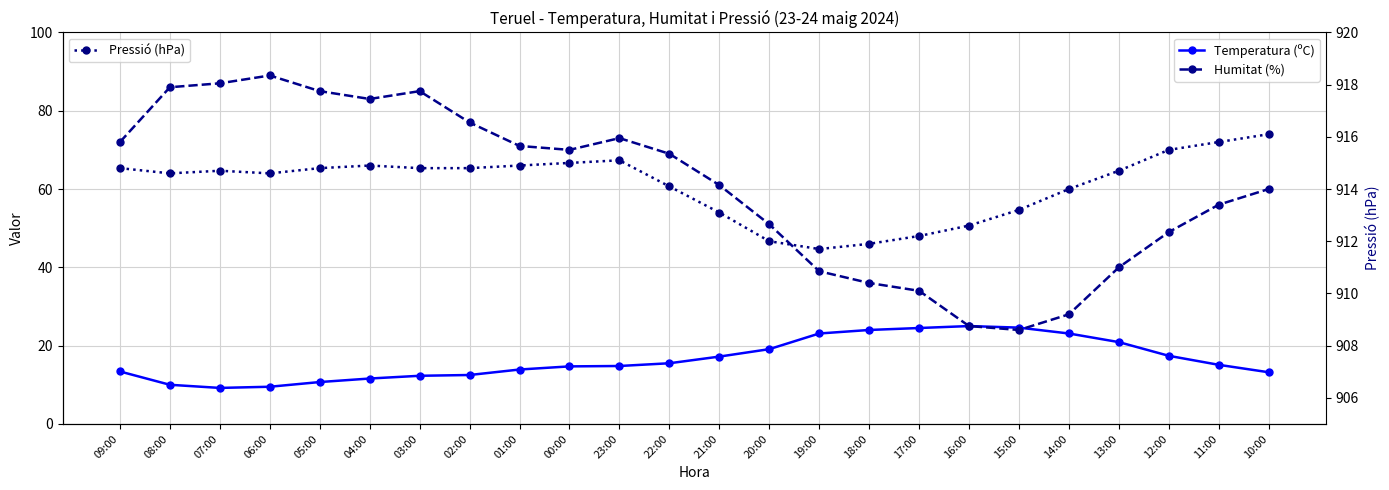

What is the sum of all Temperatura (ºC) values?

395.3